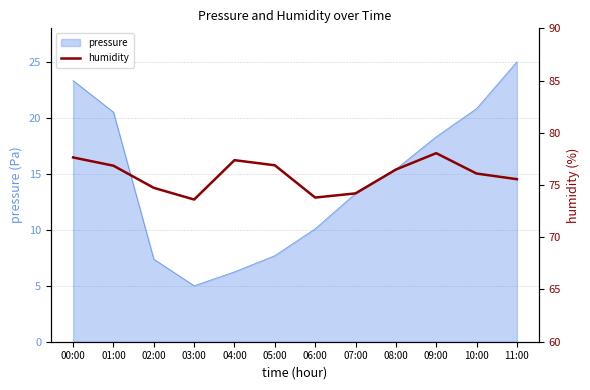

Where does the pressure series first go above 15?

00:00